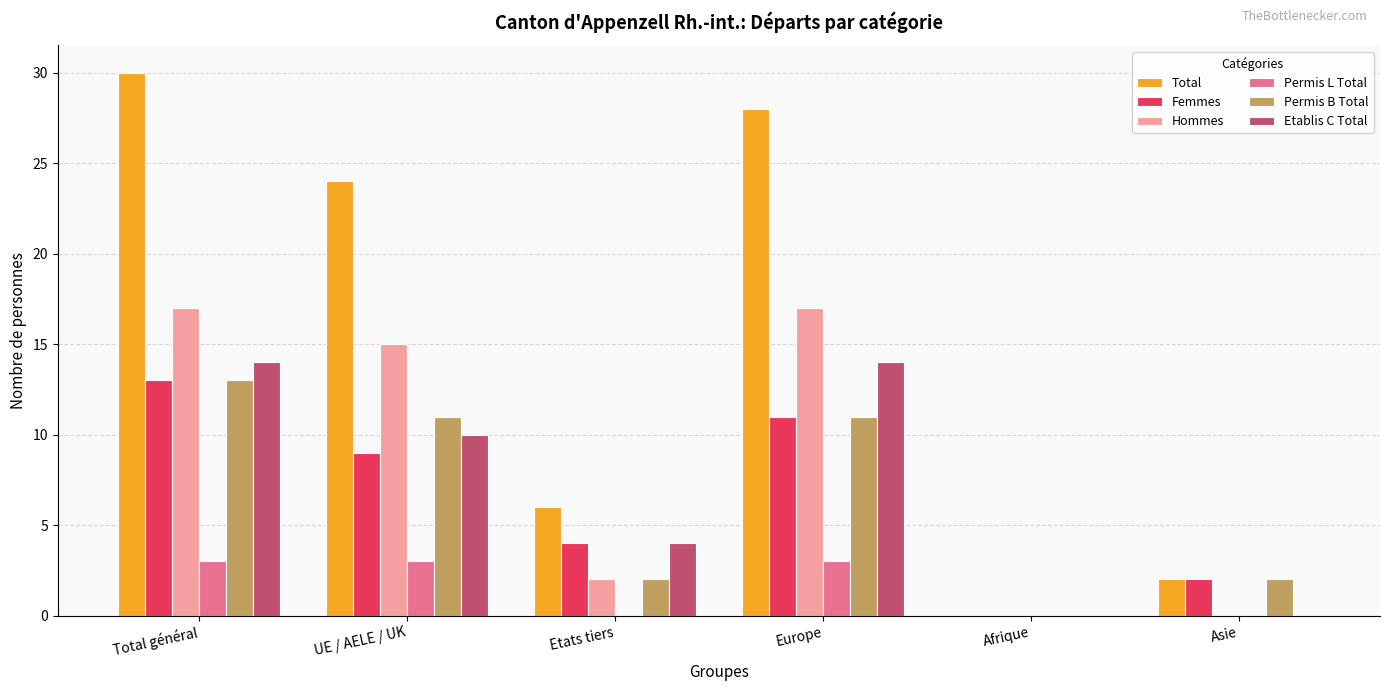

Reading left to right, list all the values displayed in this chart.

Total: 30	24	6	28	0	2
Femmes: 13	9	4	11	0	2
Hommes: 17	15	2	17	0	0
Permis L Total: 3	3	0	3	0	0
Permis B Total: 13	11	2	11	0	2
Etablis C Total: 14	10	4	14	0	0